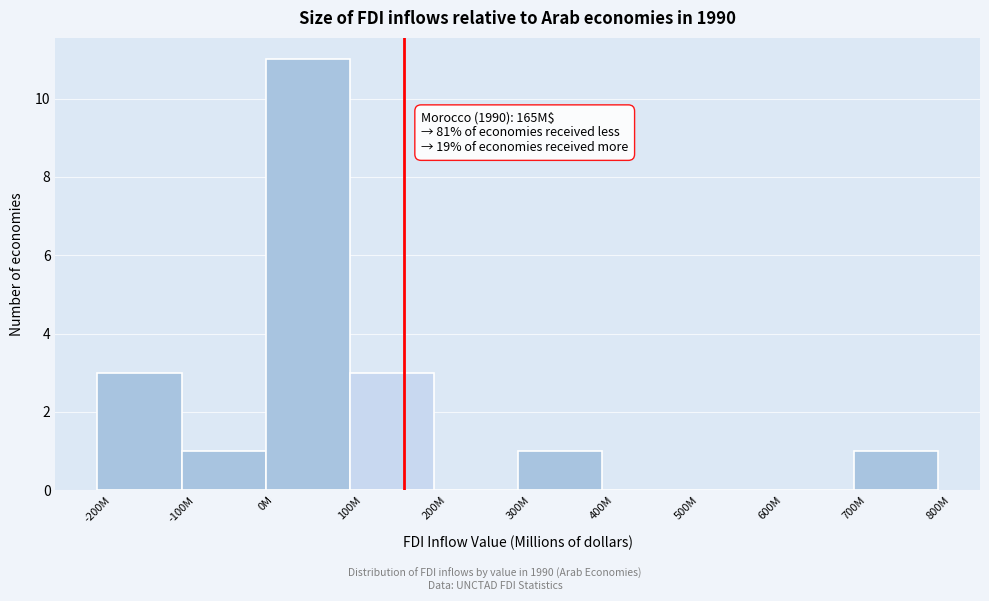

Reading left to right, transcribe all the data shown in this chart.

-200M=3	-100M=1	0M=11	100M=3	200M=0	300M=1	400M=0	500M=0	600M=0	700M=1